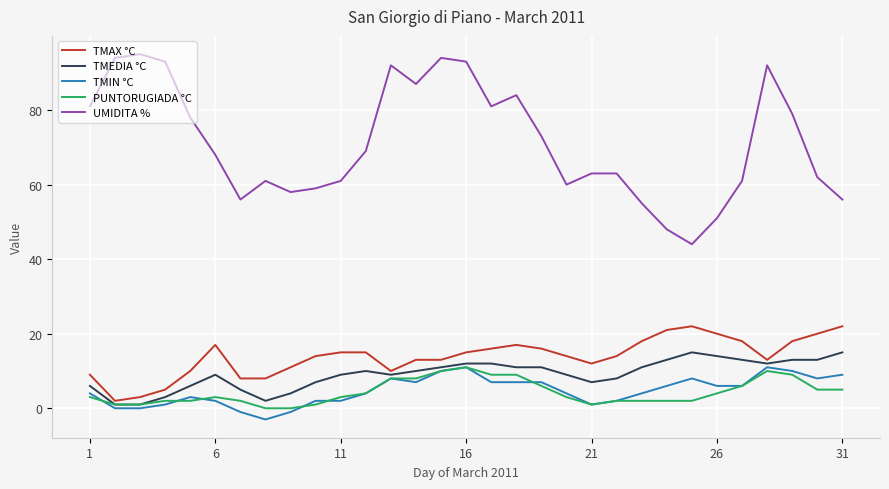

Which series has the largest total across all categories?

UMIDITA %